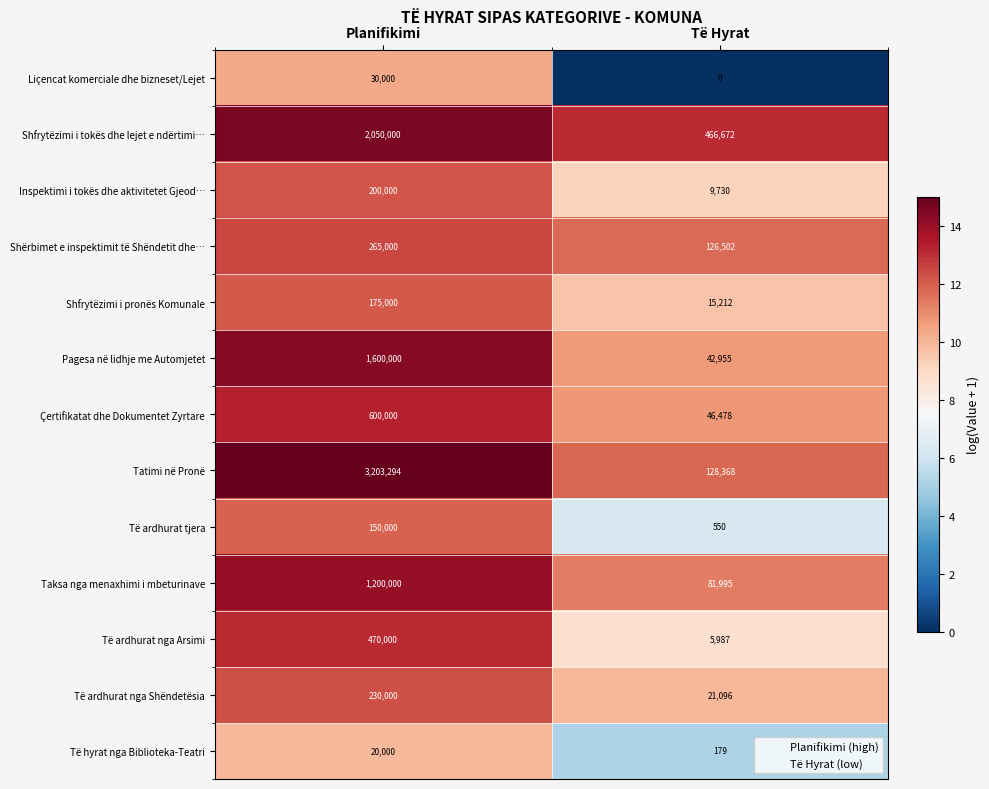

At which category is the sum across all series the highest?

Planifikimi